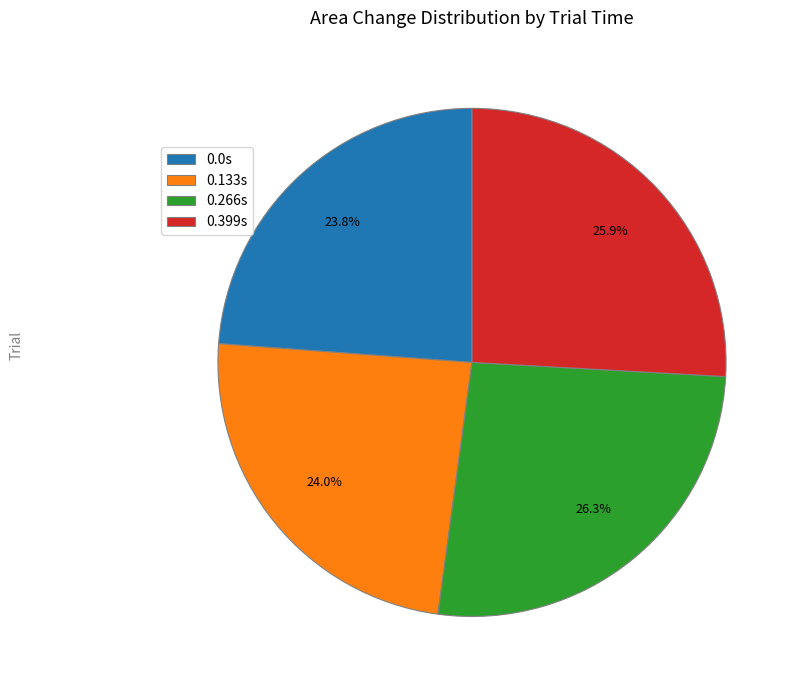

What is the ratio of the value at 0.399s to the value at 0.266s?

1.0